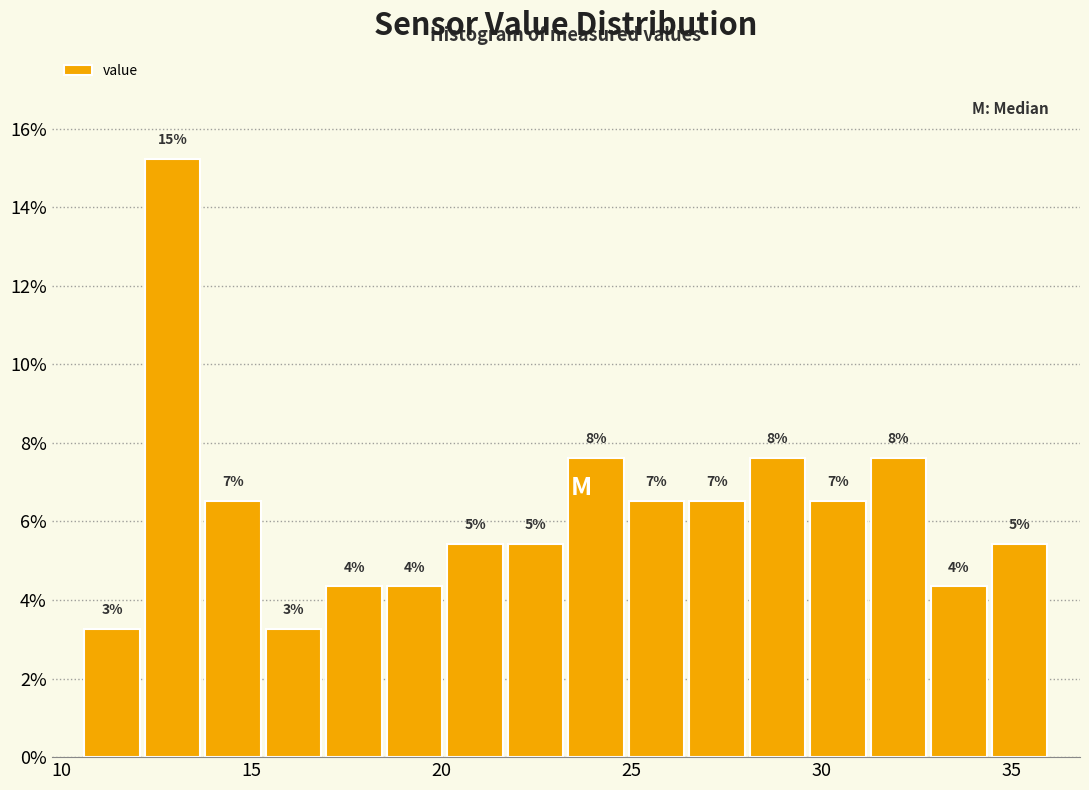

Around what value on the x-axis is the tallest bar? Give the approximate position of its centre, as read against the axis.

13.0